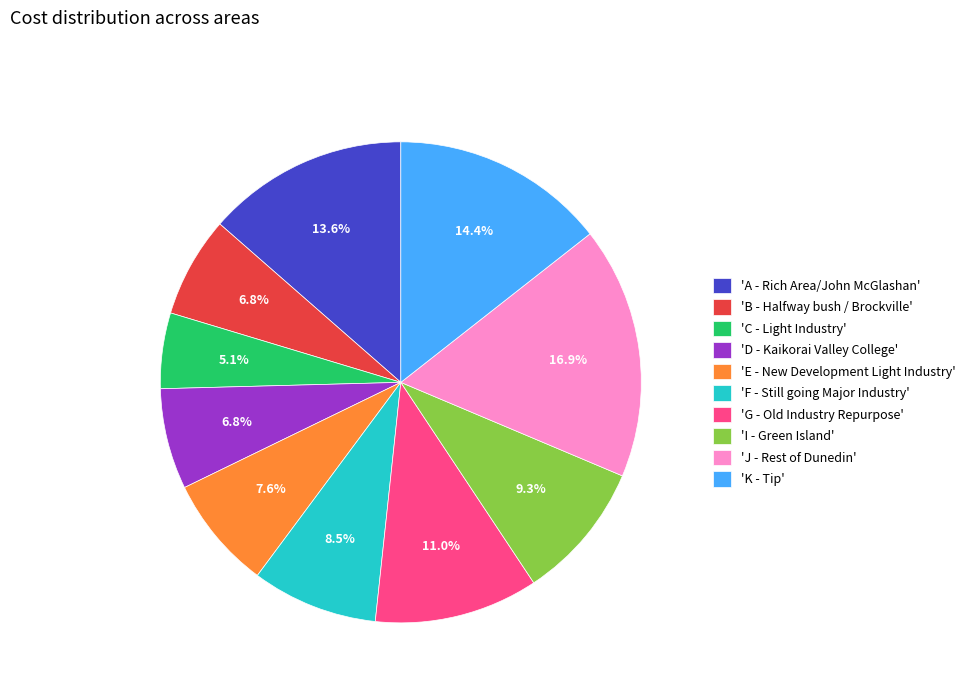

Is there any slice that represents more than half of the pie?

No